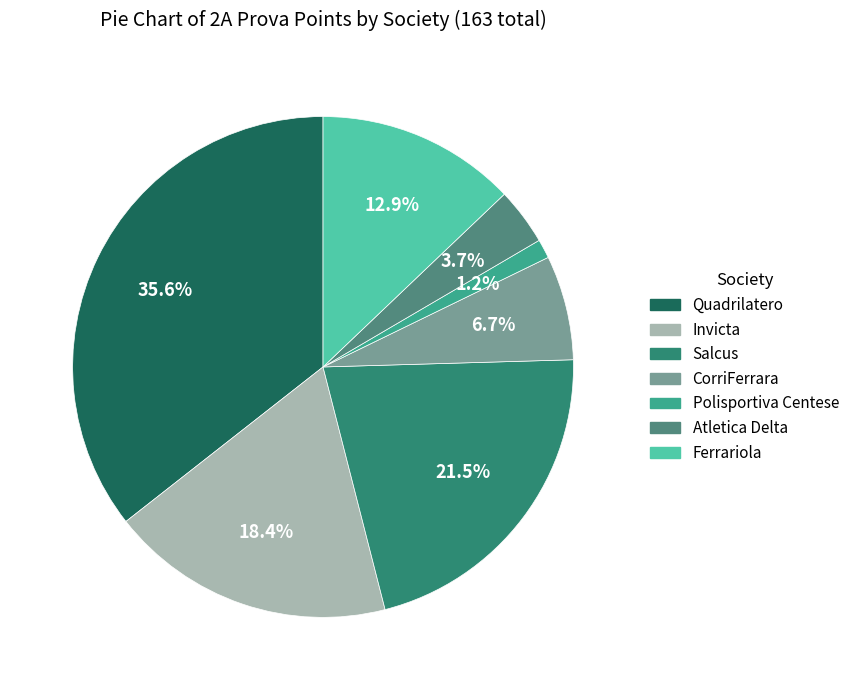

How many segments does this pie chart have?

7